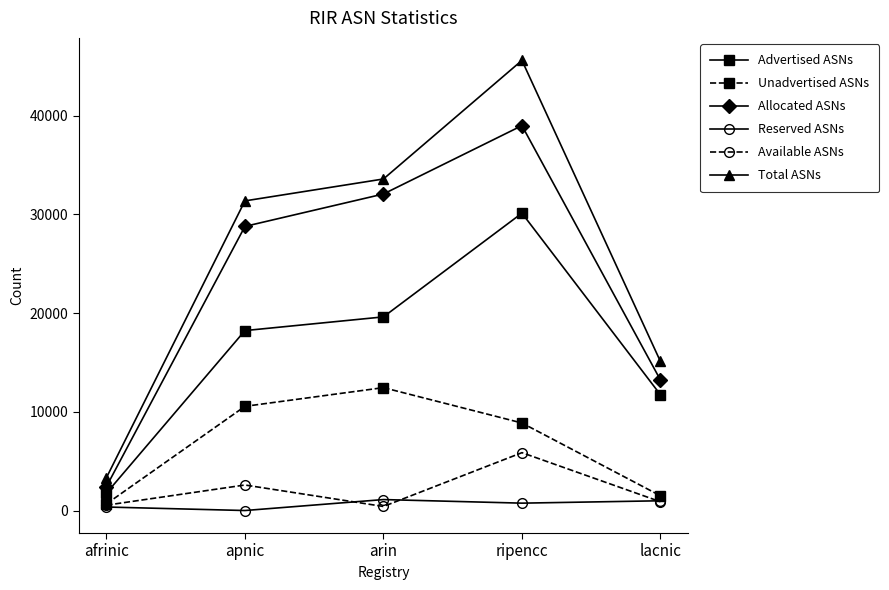

List the labels in order of Total ASNs value, smallest first.

afrinic, lacnic, apnic, arin, ripencc